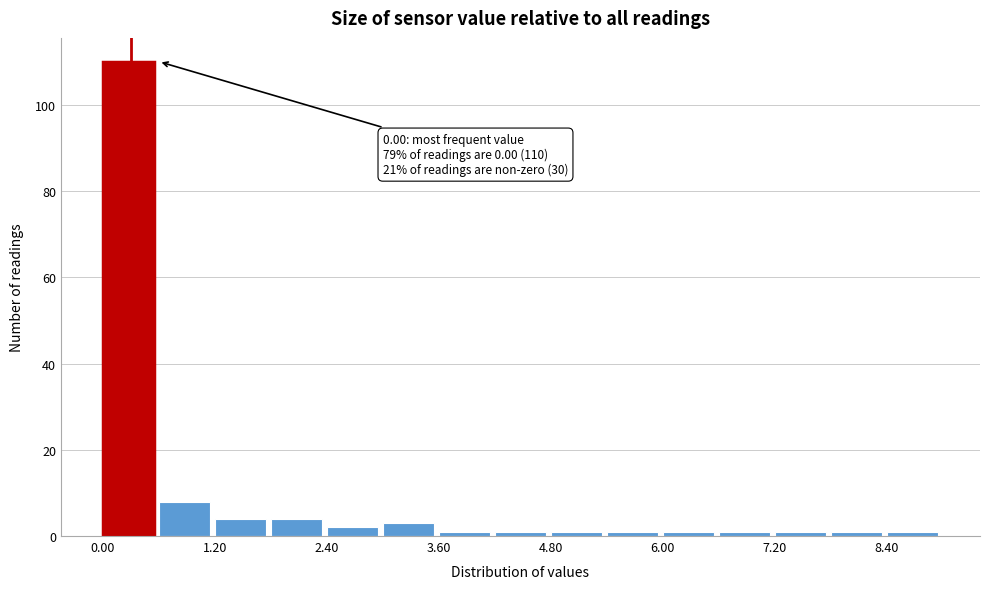

Around what value on the x-axis is the tallest bar? Give the approximate position of its centre, as read against the axis.

0.2